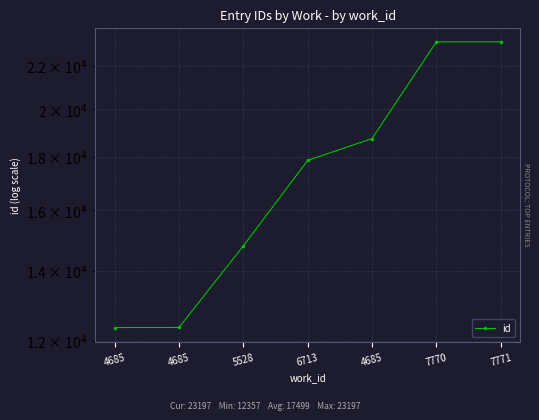

List the labels in order of value, largest first.

7771, 7770, 4685, 6713, 5528, 4685, 4685